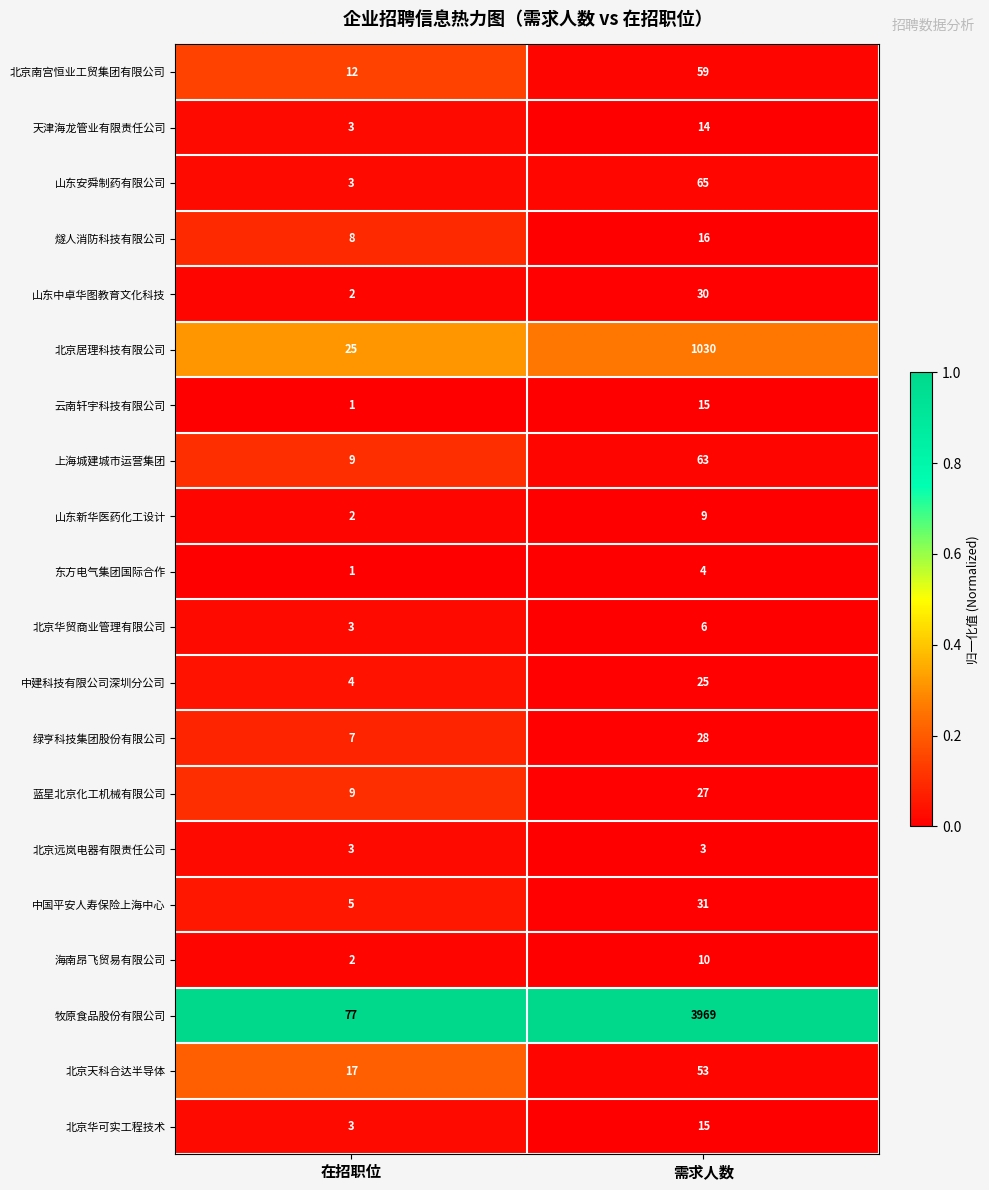

Which series changed the most between 在招职位 and 需求人数?

牧原食品股份有限公司